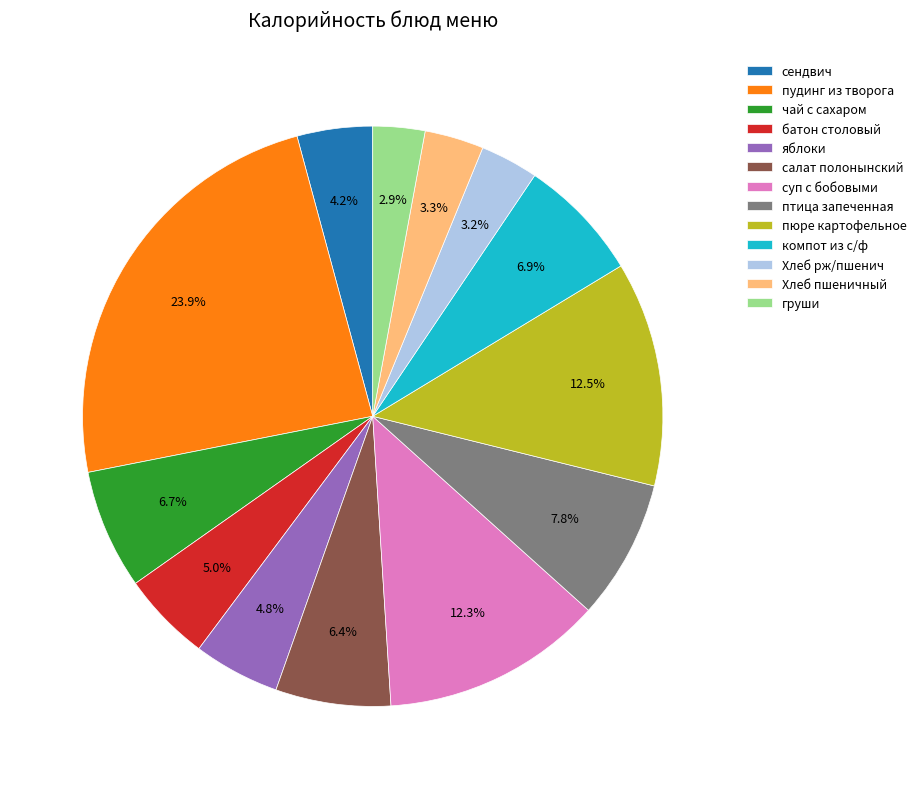

How many segments does this pie chart have?

13